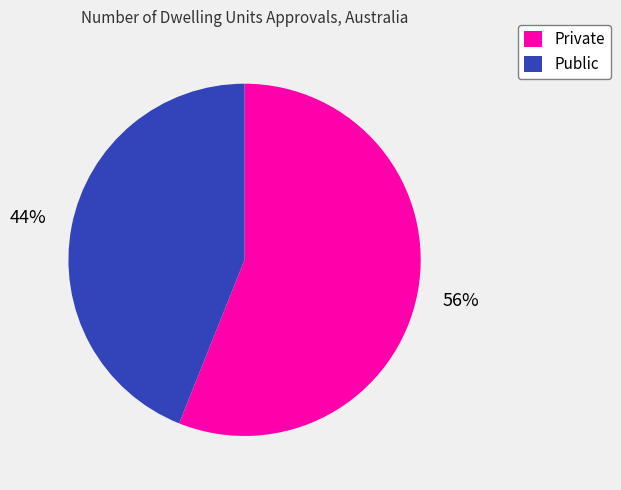

True or false: Public accounts for 35% of the total.

False